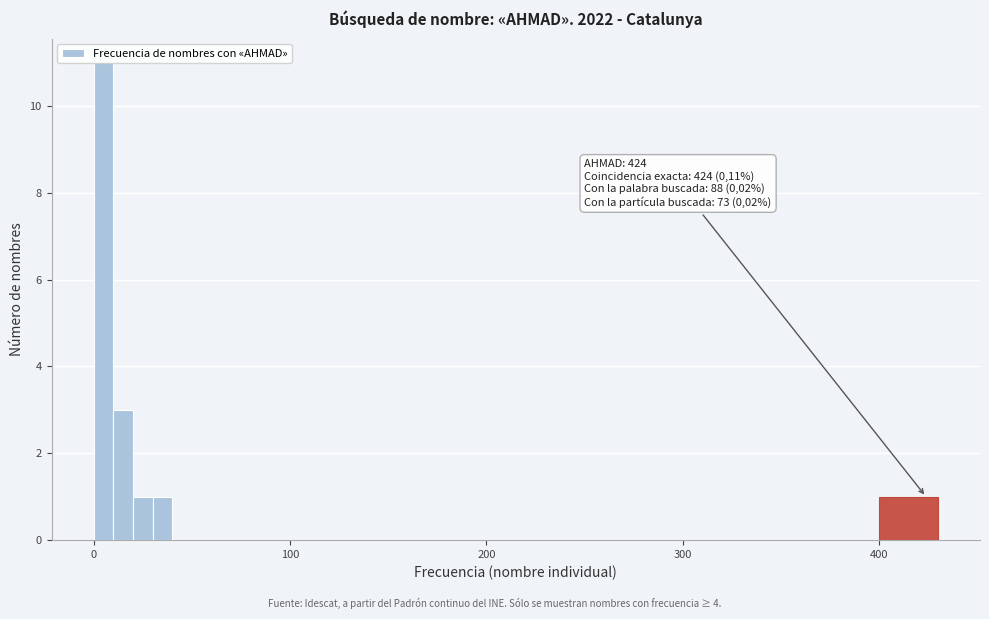

Read against the x-axis, roughly where is the centre of the tallest bar?

10